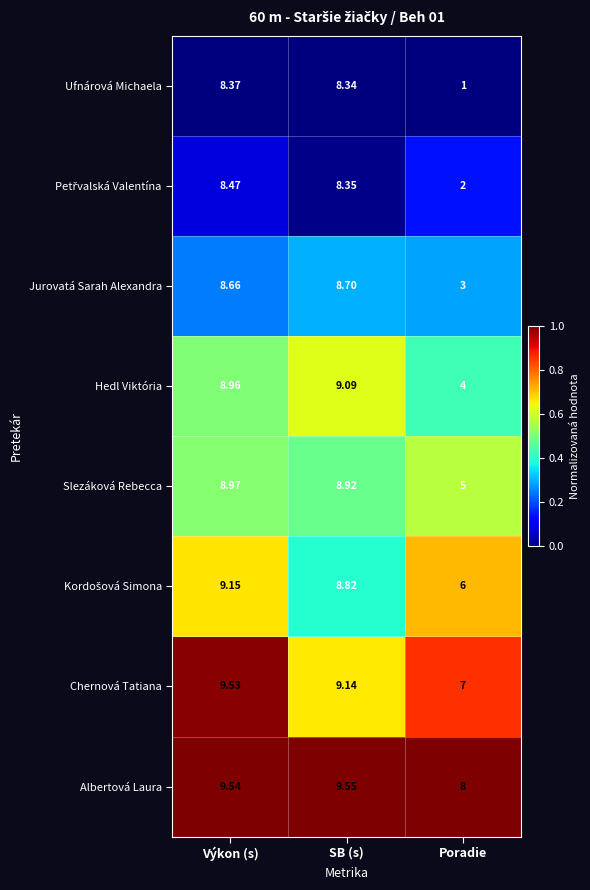

At which category is the sum across all series the highest?

Výkon (s)